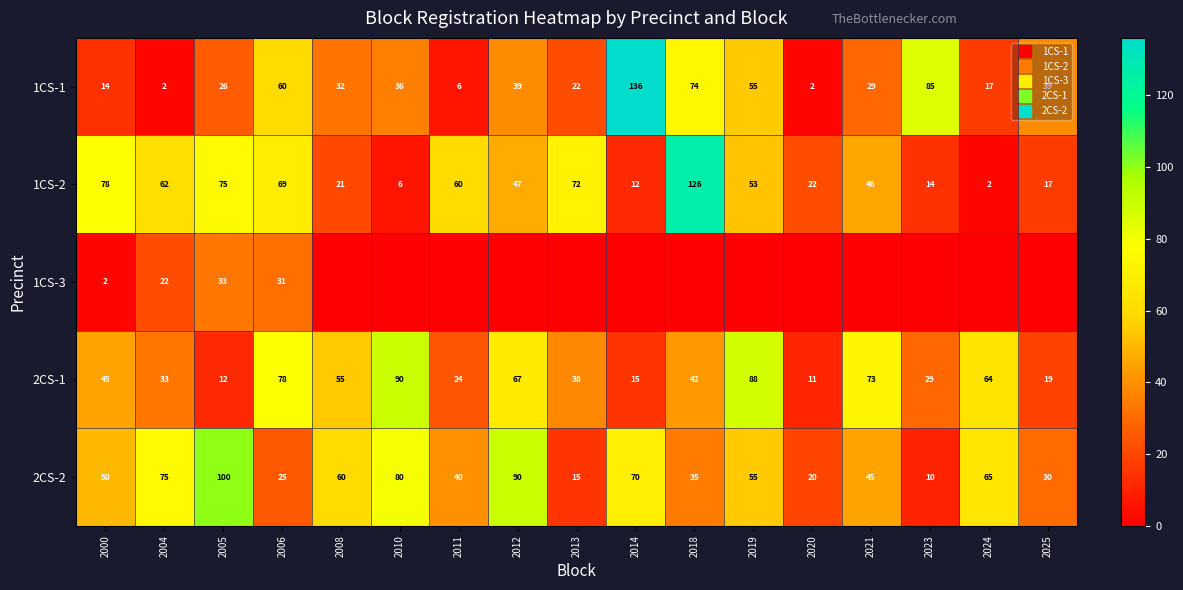

At which label does 2CS-2 reach its peak?

2005